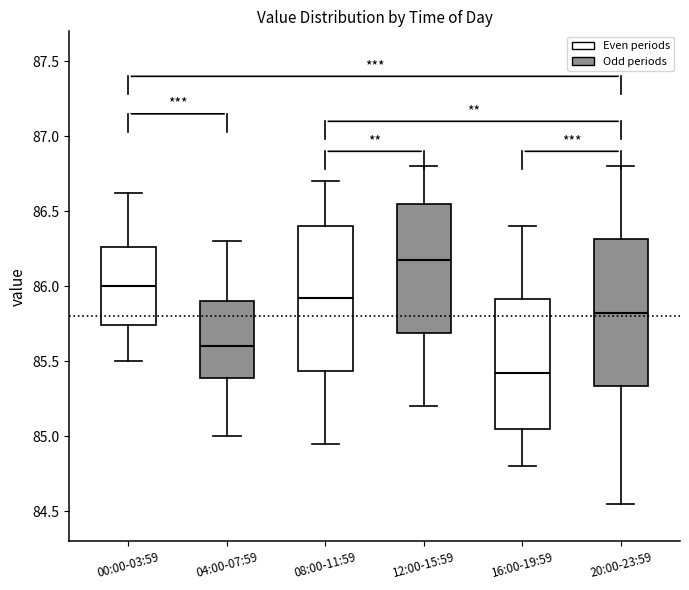

Reading left to right, read every box against the y-axis: the position of its median line, the range the box covers, and the ends of its whiskers. The values are not printed on the chart, so give them approximately, as read against the axis.

00:00-03:59: median 86.00, box 85.75 to 86.25, whiskers 85.50 to 86.60
04:00-07:59: median 85.60, box 85.40 to 85.90, whiskers 85.00 to 86.30
08:00-11:59: median 85.95, box 85.45 to 86.40, whiskers 84.95 to 86.70
12:00-15:59: median 86.20, box 85.70 to 86.55, whiskers 85.20 to 86.80
16:00-19:59: median 85.45, box 85.05 to 85.90, whiskers 84.80 to 86.40
20:00-23:59: median 85.85, box 85.35 to 86.30, whiskers 84.55 to 86.80